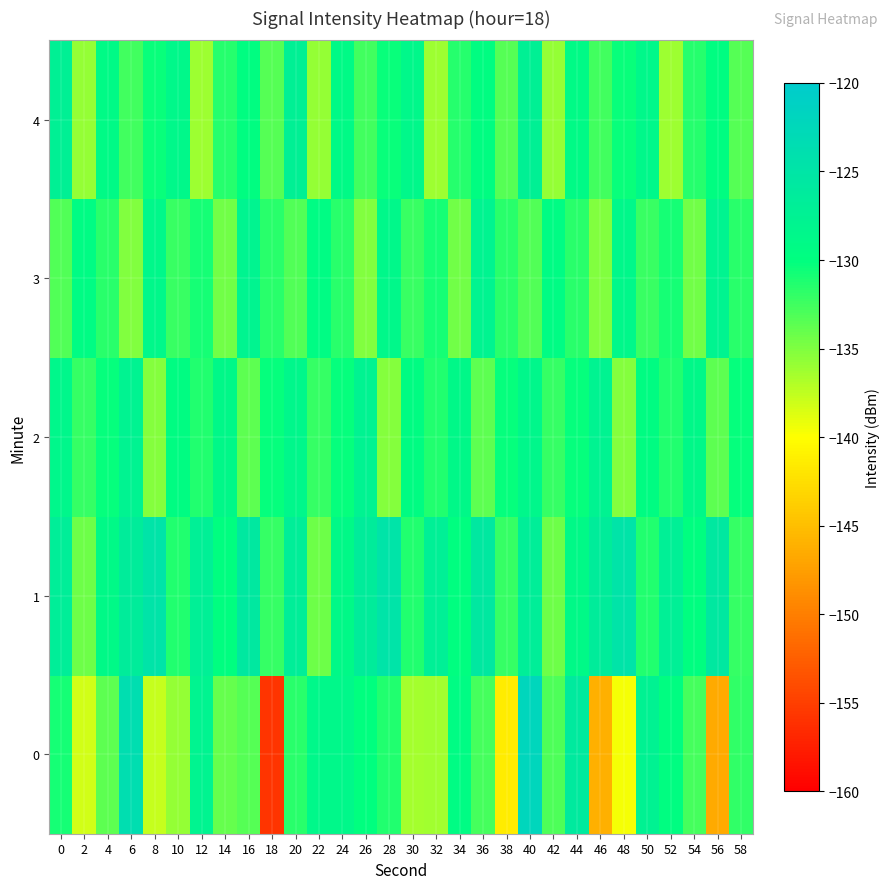

How many distinct data groups are displayed?

5